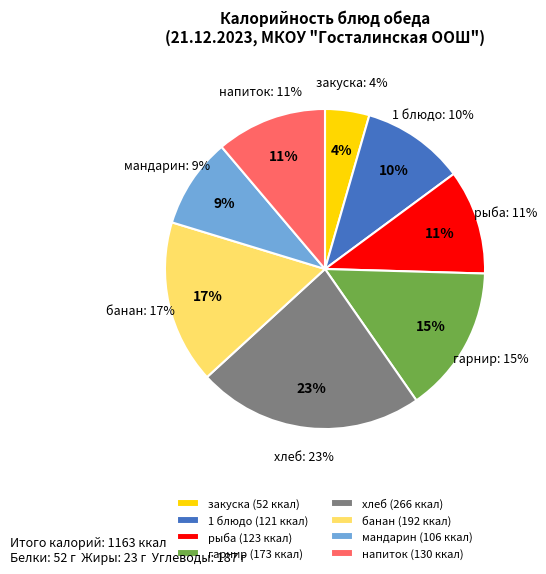

How many segments does this pie chart have?

8